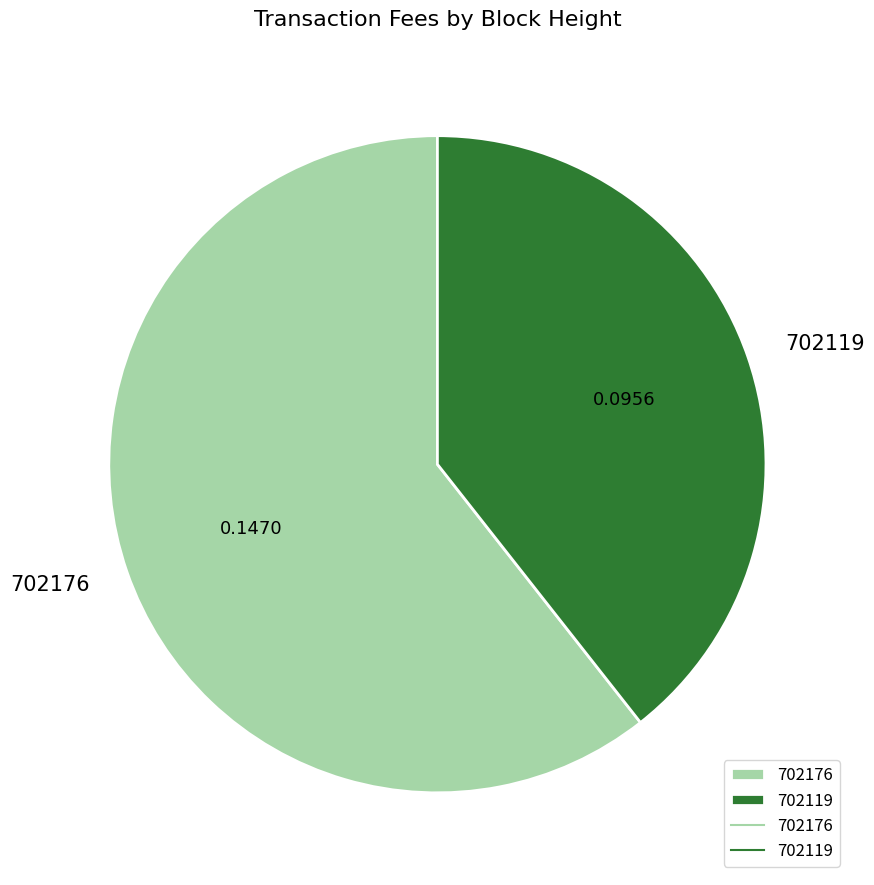

Combined, do 702119 and 702176 account for over 50%?

Yes